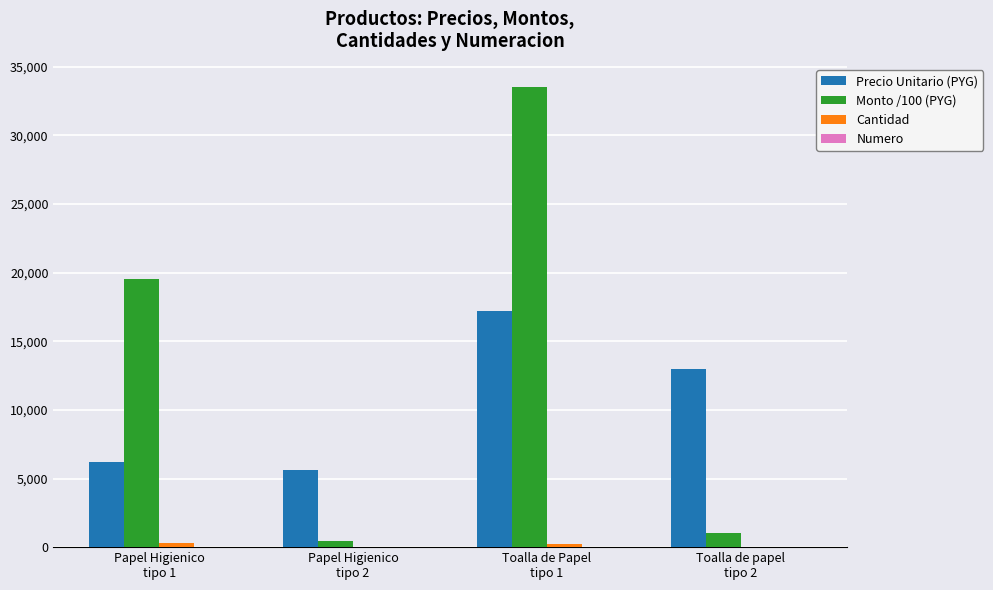

Which series changed the most between Papel Higienico
tipo 1 and Toalla de papel
tipo 2?

Monto /100 (PYG)